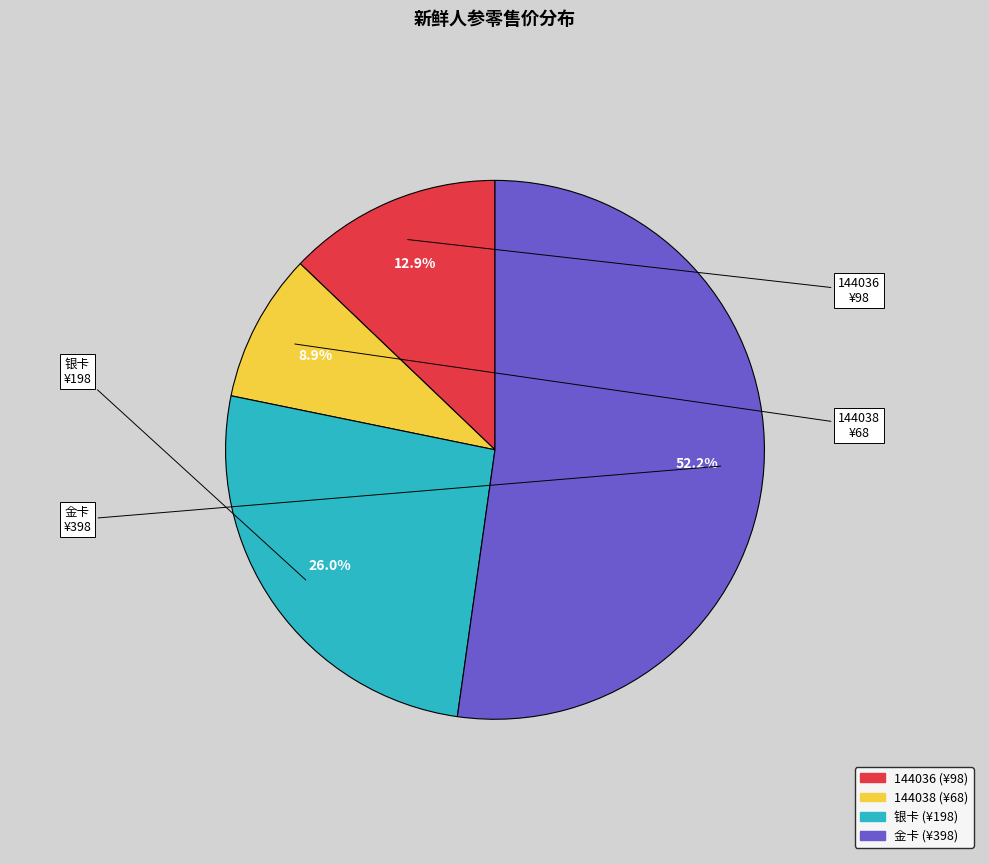

To the nearest percent, what is the combined percentage of 银卡 and 金卡?

78%